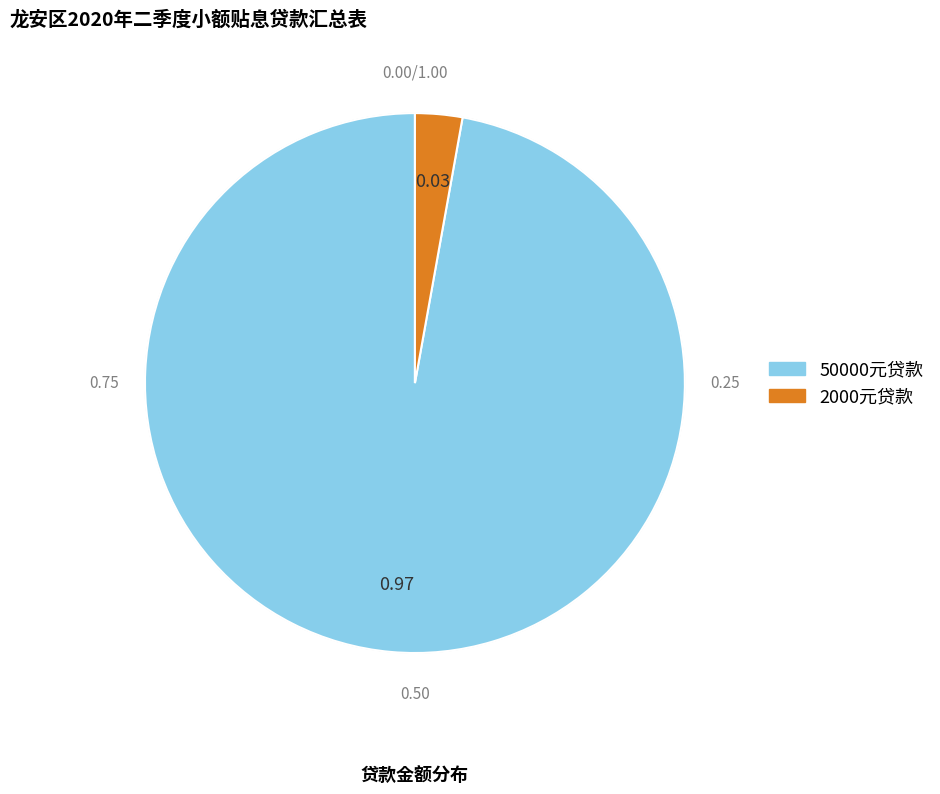

Is there a majority slice in this chart?

Yes